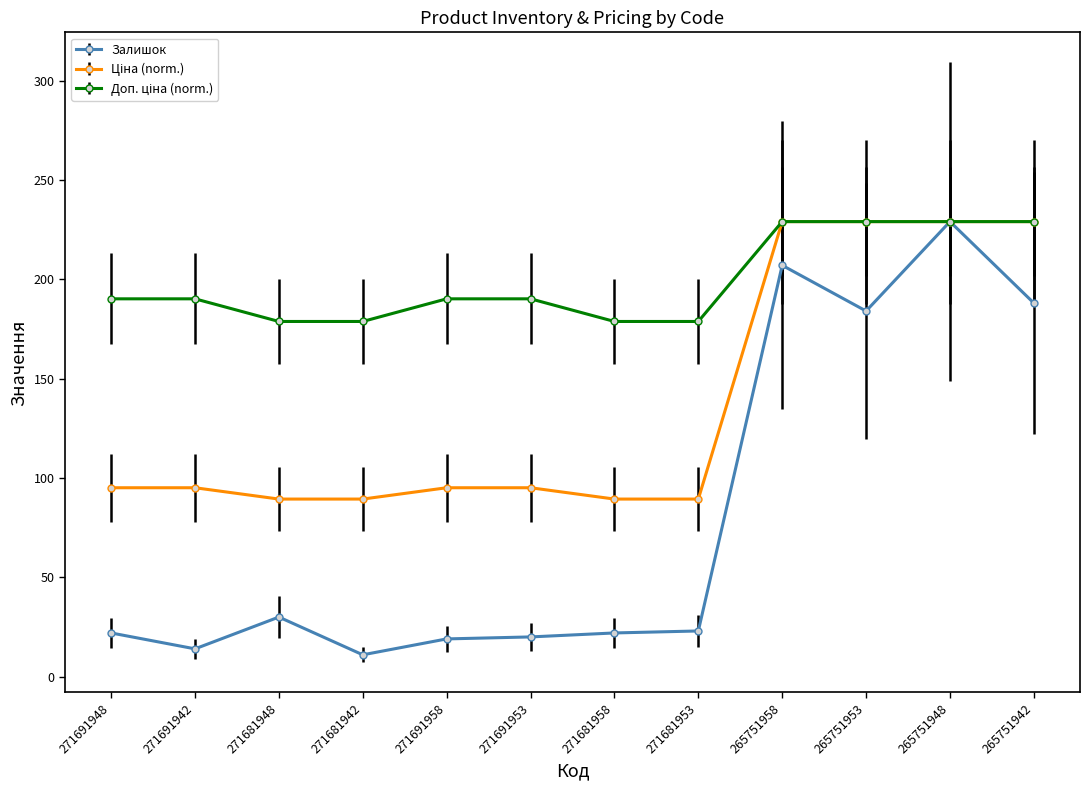

True or false: Залишок has a value of 20.0 at 271691953.

True